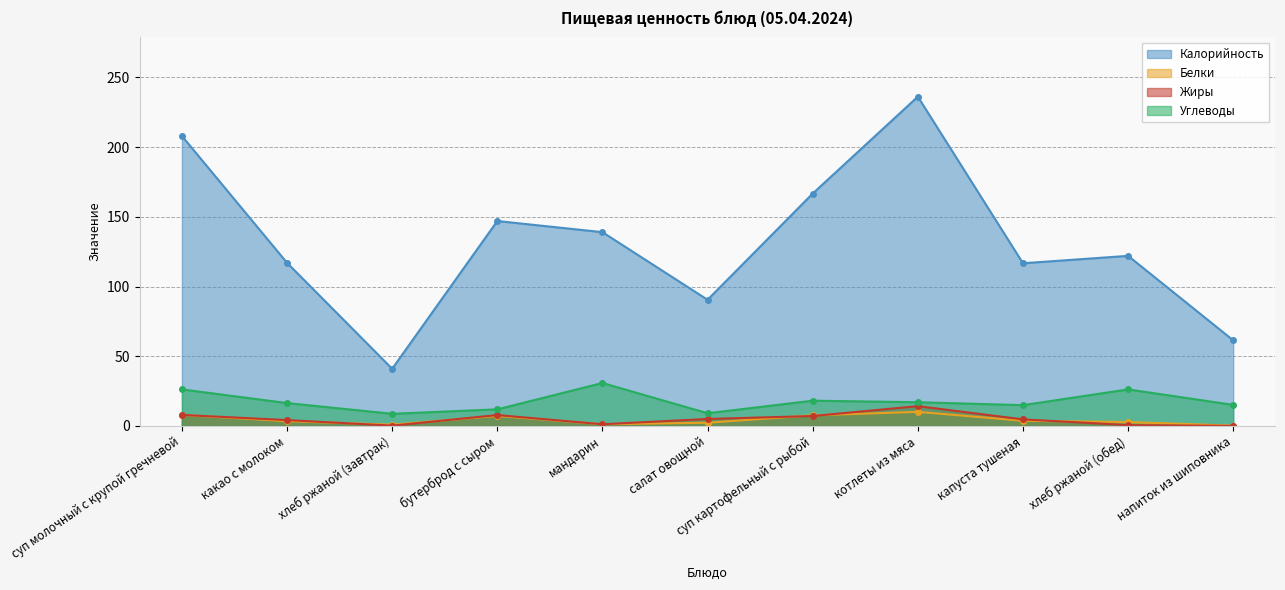

Count the number of data series in this chart.

4